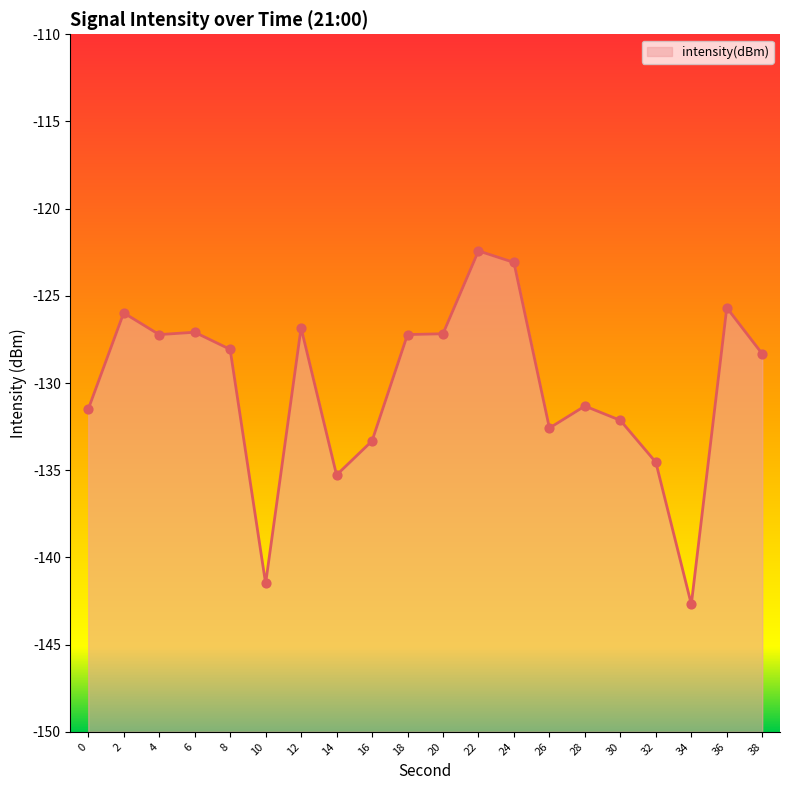

Which has a higher value, 38 or 18?

18